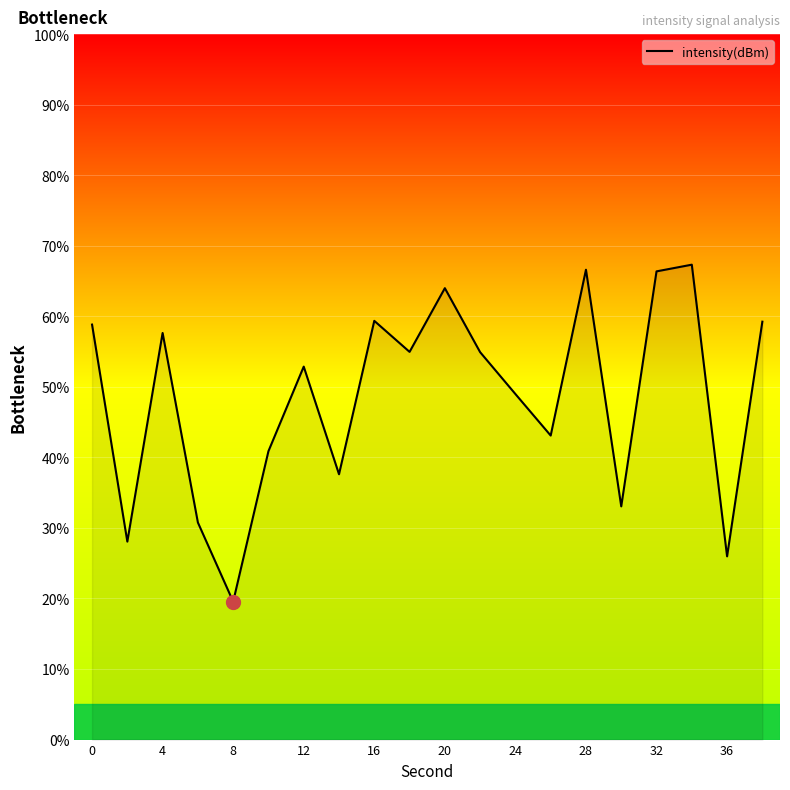

What is the minimum value shown in the chart?

19.6